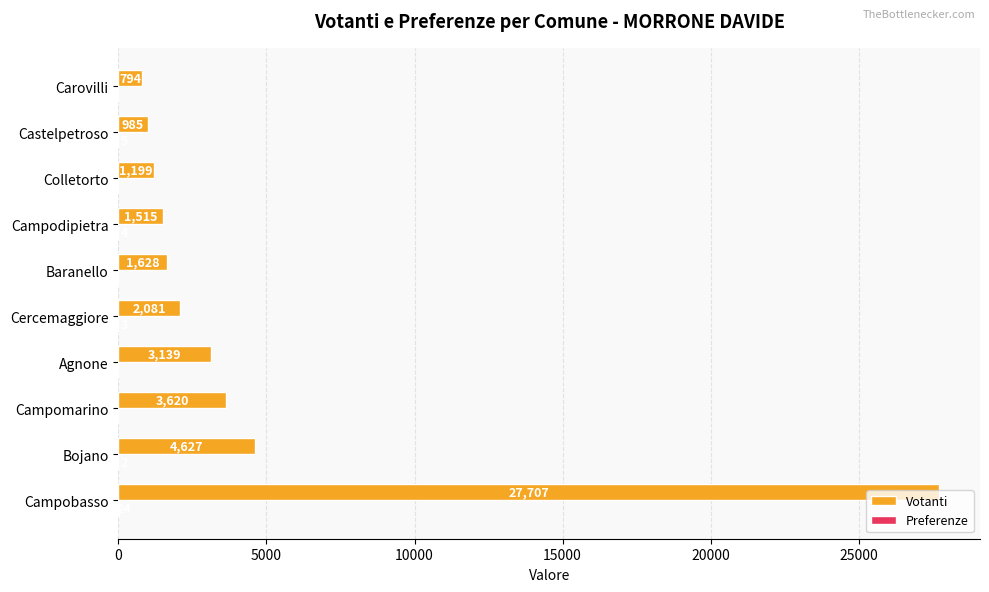

Which series has the largest total across all categories?

Votanti